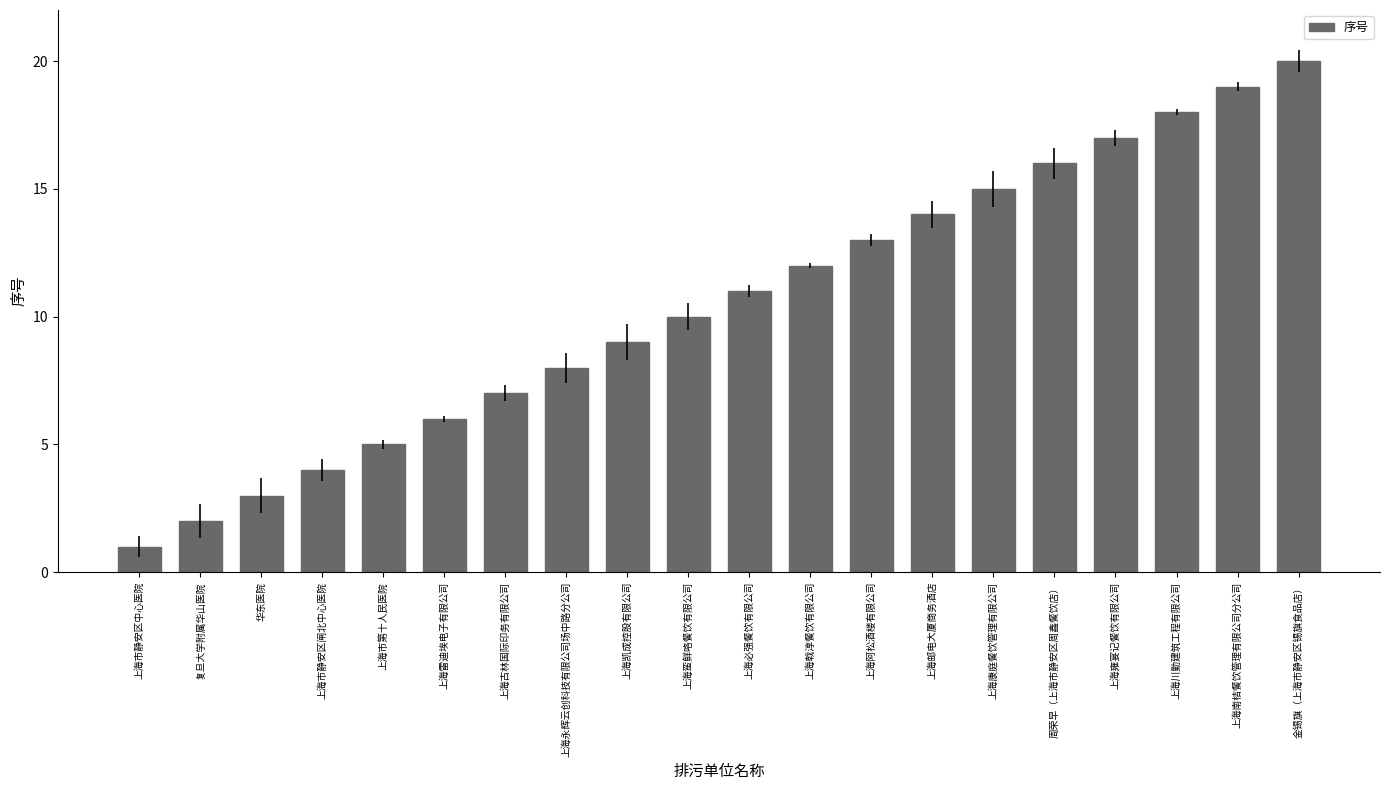

Rank the categories by value from lowest to highest.

上海市静安区中心医院, 复旦大学附属华山医院, 华东医院, 上海市静安区闸北中心医院, 上海市第十人民医院, 上海雷迪埃电子有限公司, 上海古林国际印务有限公司, 上海永辉云创科技有限公司场中路分公司, 上海凯成控股有限公司, 上海蛮鲜咯餐饮有限公司, 上海必强餐饮有限公司, 上海戟淳餐饮有限公司, 上海阿松酒楼有限公司, 上海邮电大厦商务酒店, 上海康庭餐饮管理有限公司, 周荣早（上海市静安区周鑫餐饮店）, 上海雍宴记餐饮有限公司, 上海川勤建筑工程有限公司, 上海南桔餐饮管理有限公司分公司, 金锡旗（上海市静安区锡旗食品店）